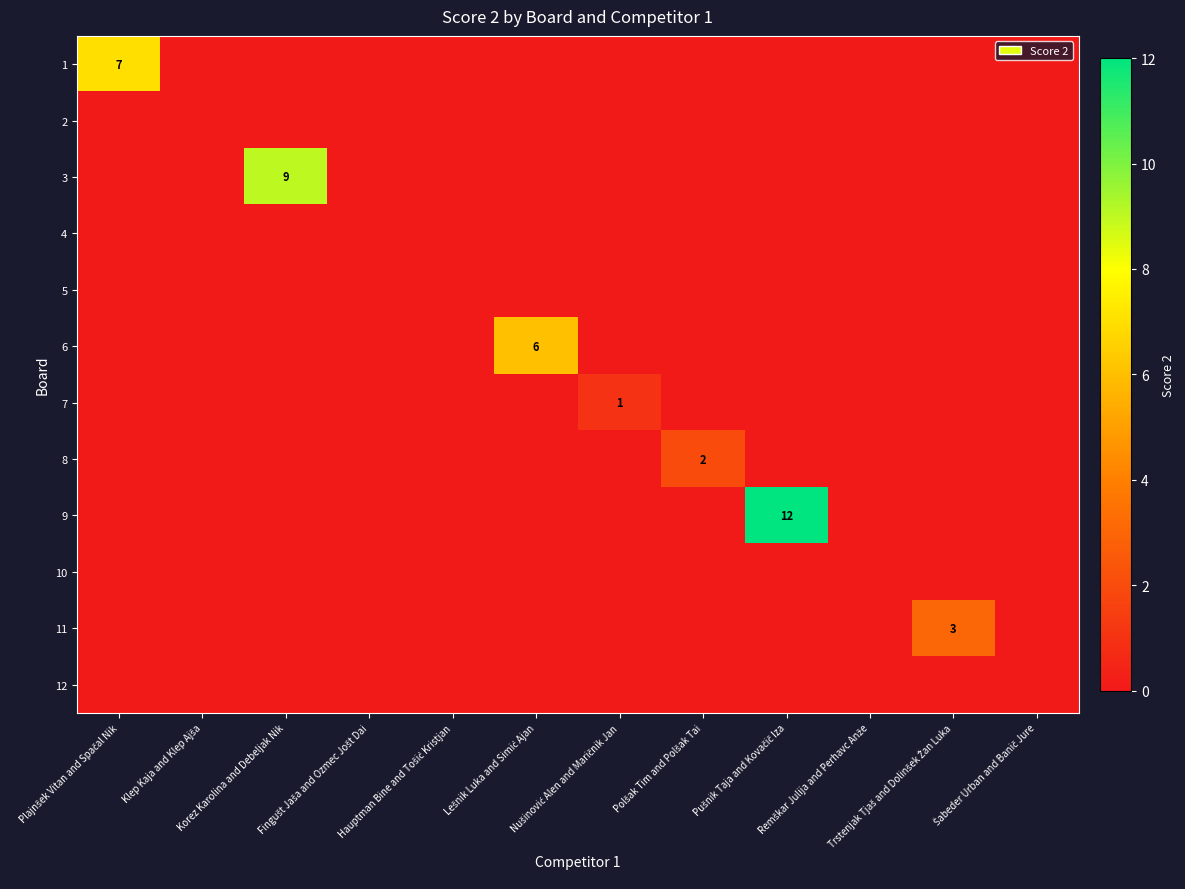

Which has a higher value, Lešnik Luka and Simić Ajan or Šabeder Urban and Banič Jure?

Lešnik Luka and Simić Ajan